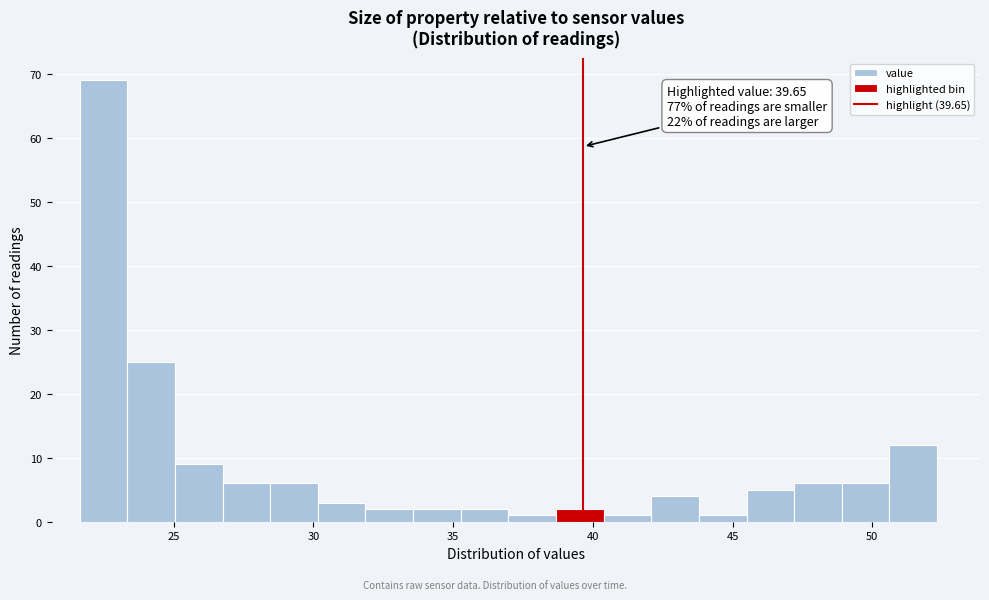

Read against the x-axis, roughly where is the centre of the tallest bar?

22.5